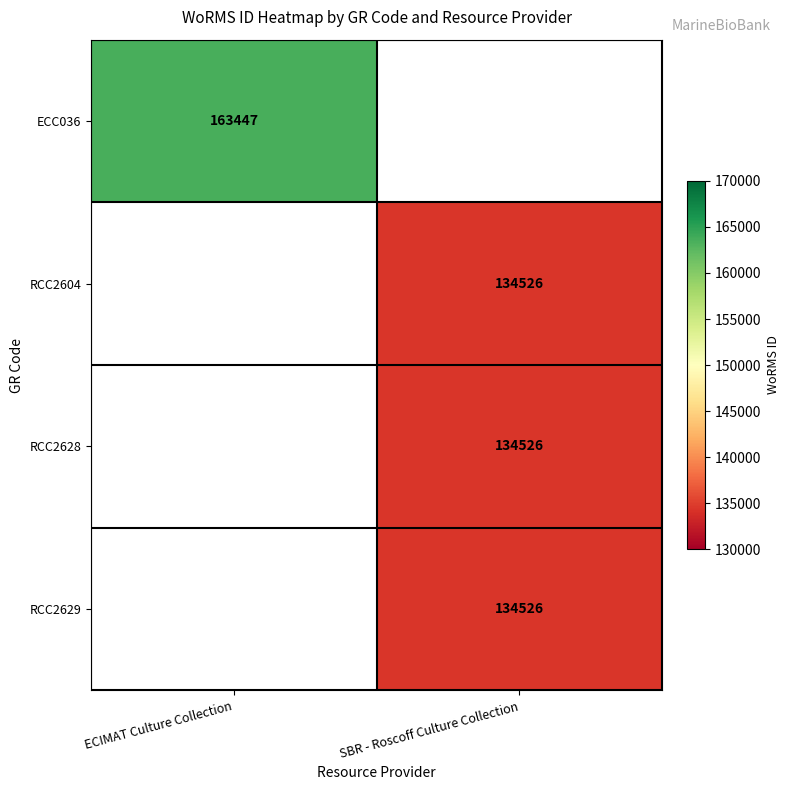

Is it true that RCC2604 equals 213377 at SBR - Roscoff Culture Collection?

False